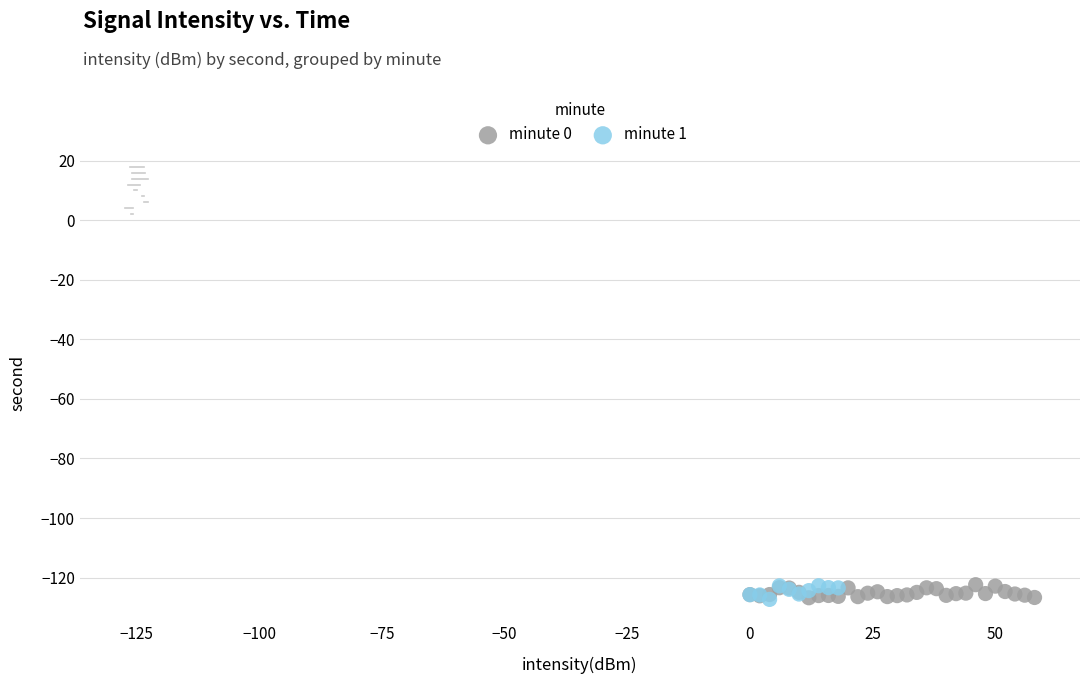

What are all the series names shown in the legend?

minute 0, minute 1